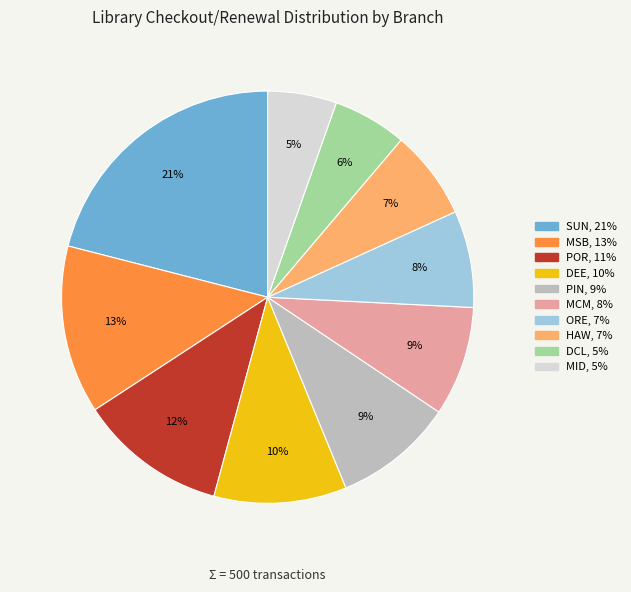

Is the sum of DCL and MID greater than half?

No